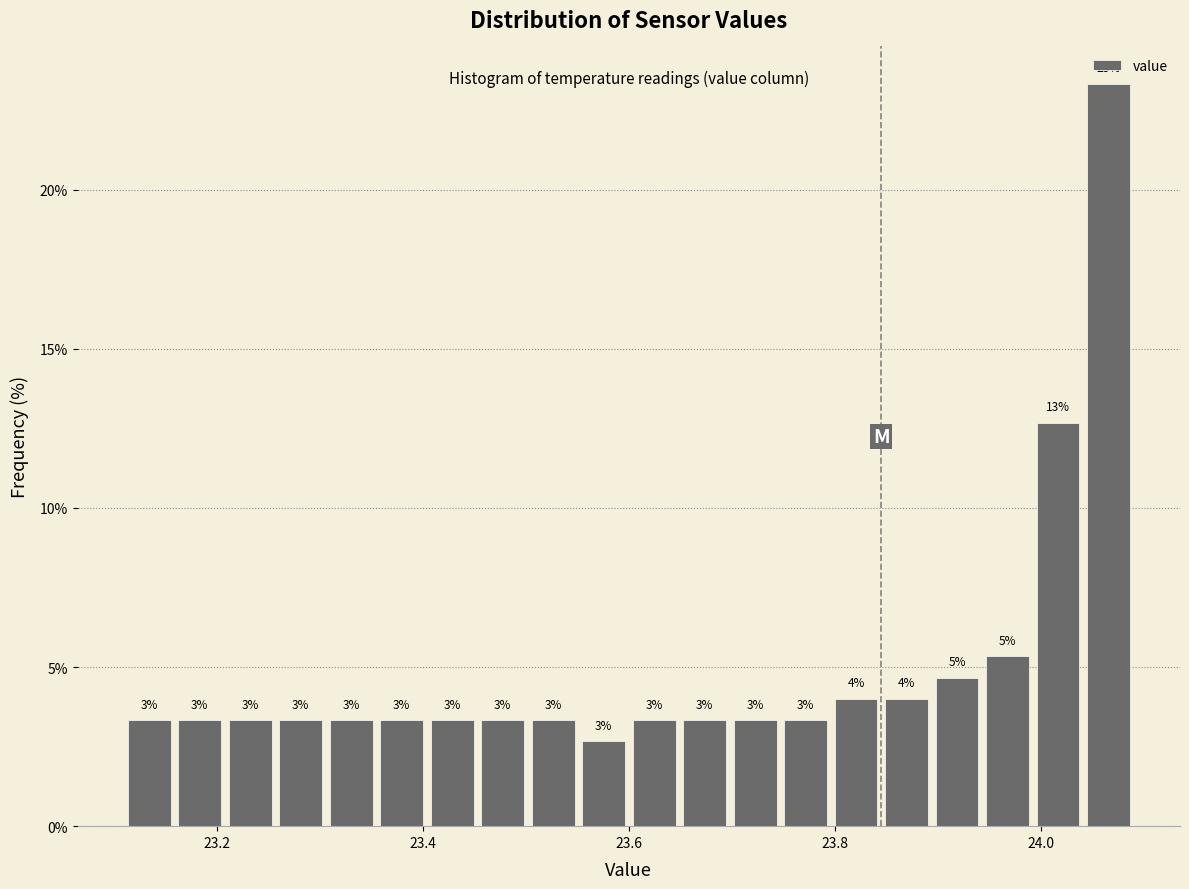

Around what value on the x-axis is the tallest bar? Give the approximate position of its centre, as read against the axis.

24.06